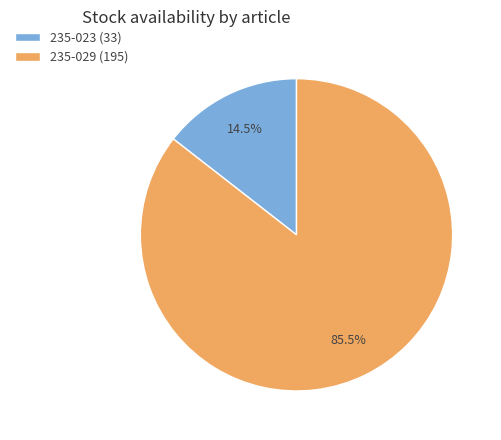

Is the sum of 235-029 (195) and 235-023 (33) greater than half?

Yes